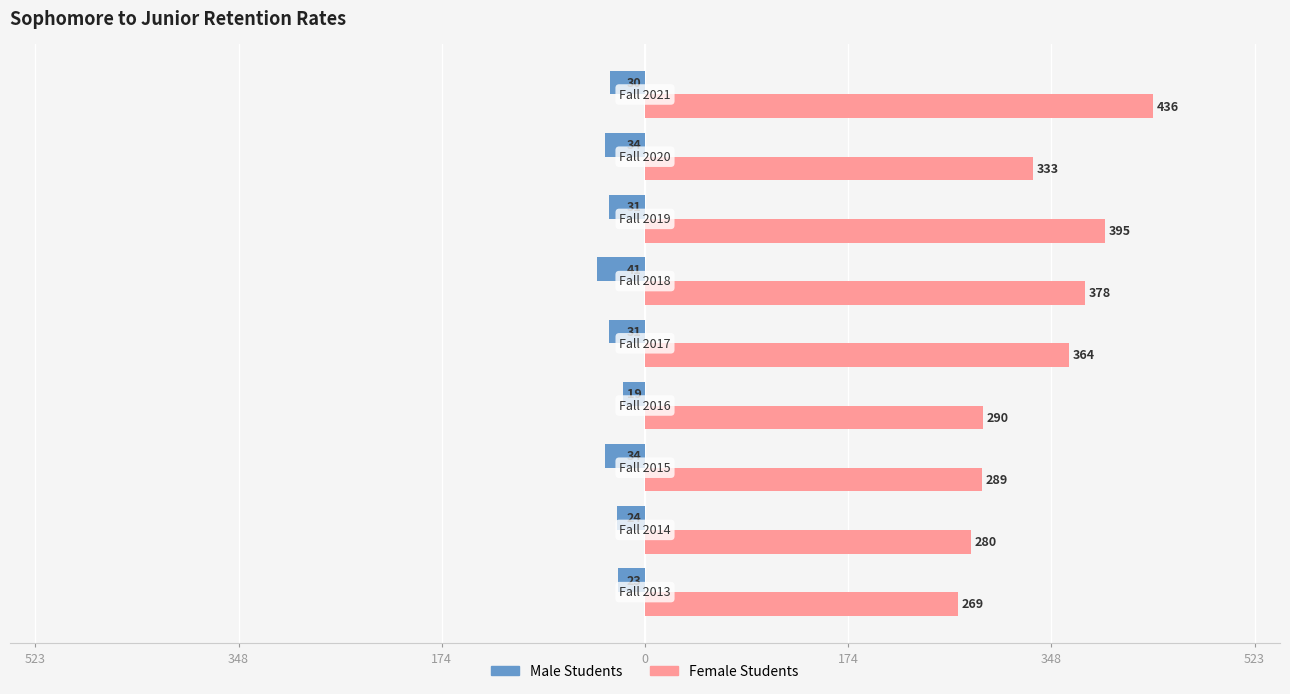

What are all the series names shown in the legend?

Male Students, Female Students